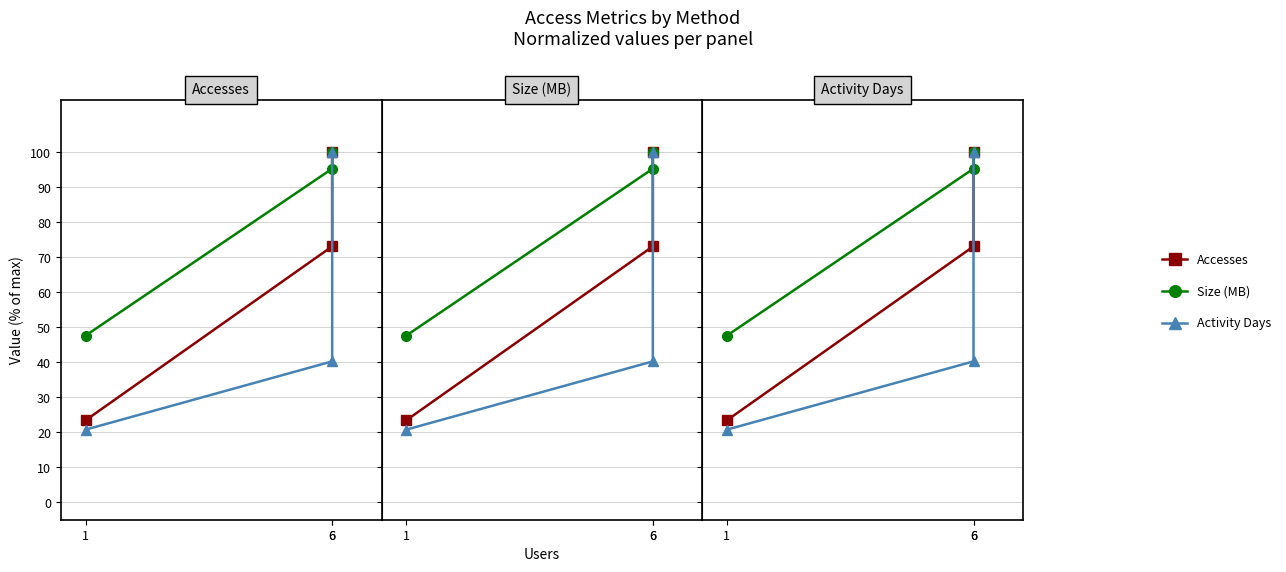

Rank the series by their average value, from lowest to highest.

Activity Days, Accesses, Size (MB)